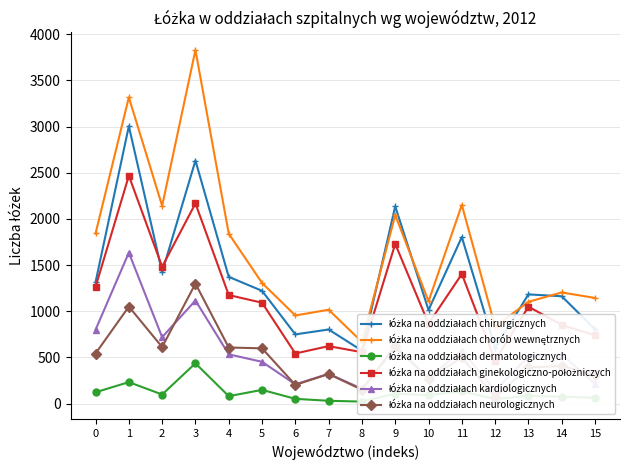

What is the value of the łóżka na oddziałach chorób wewnętrznych point at the 12th from the left?

2151